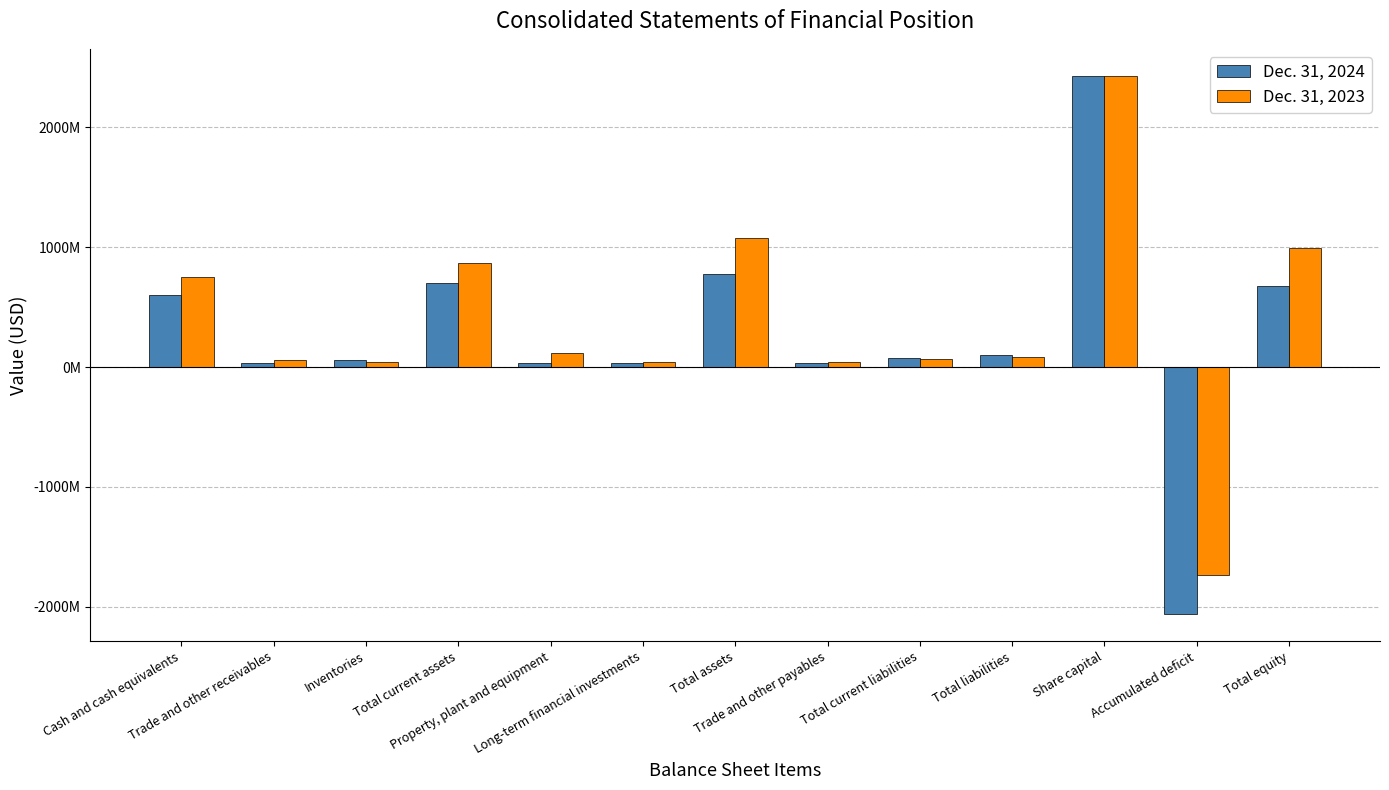

List the series in order of their overall mean, highest first.

Dec. 31, 2023, Dec. 31, 2024